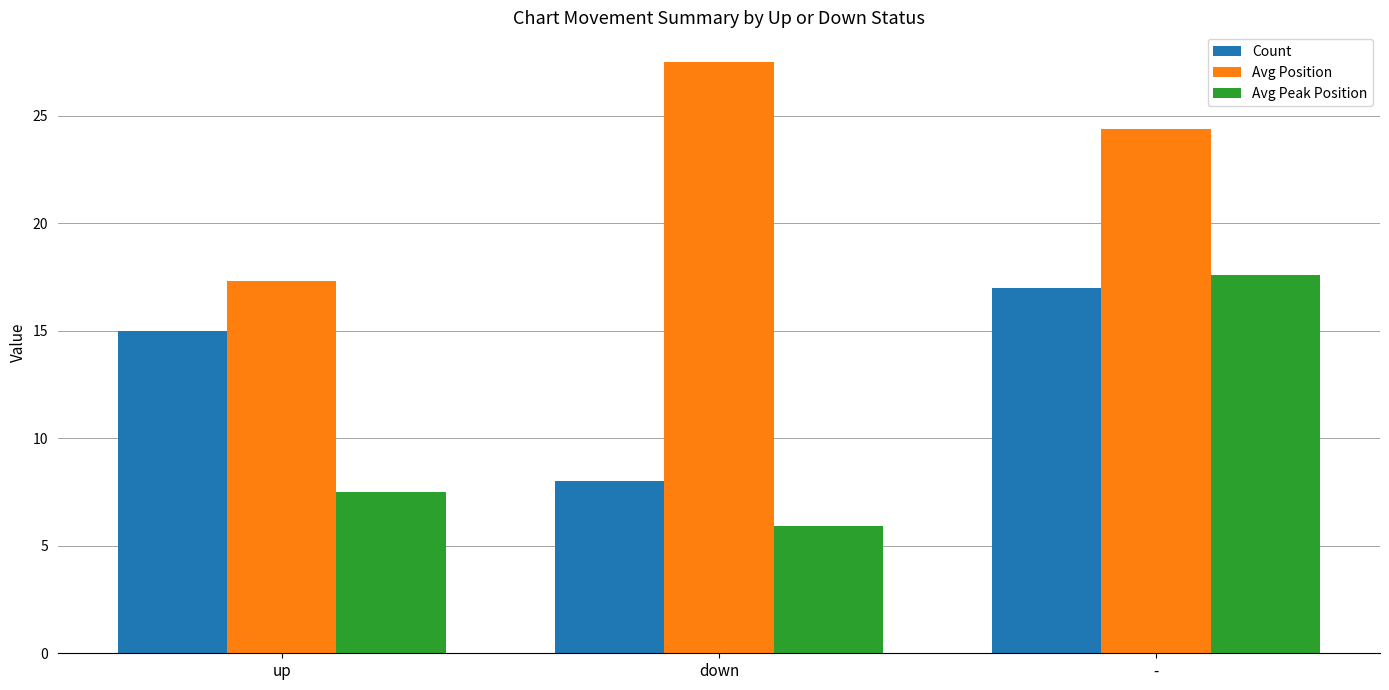

What is the approximate value of Avg Position at up?

17.3